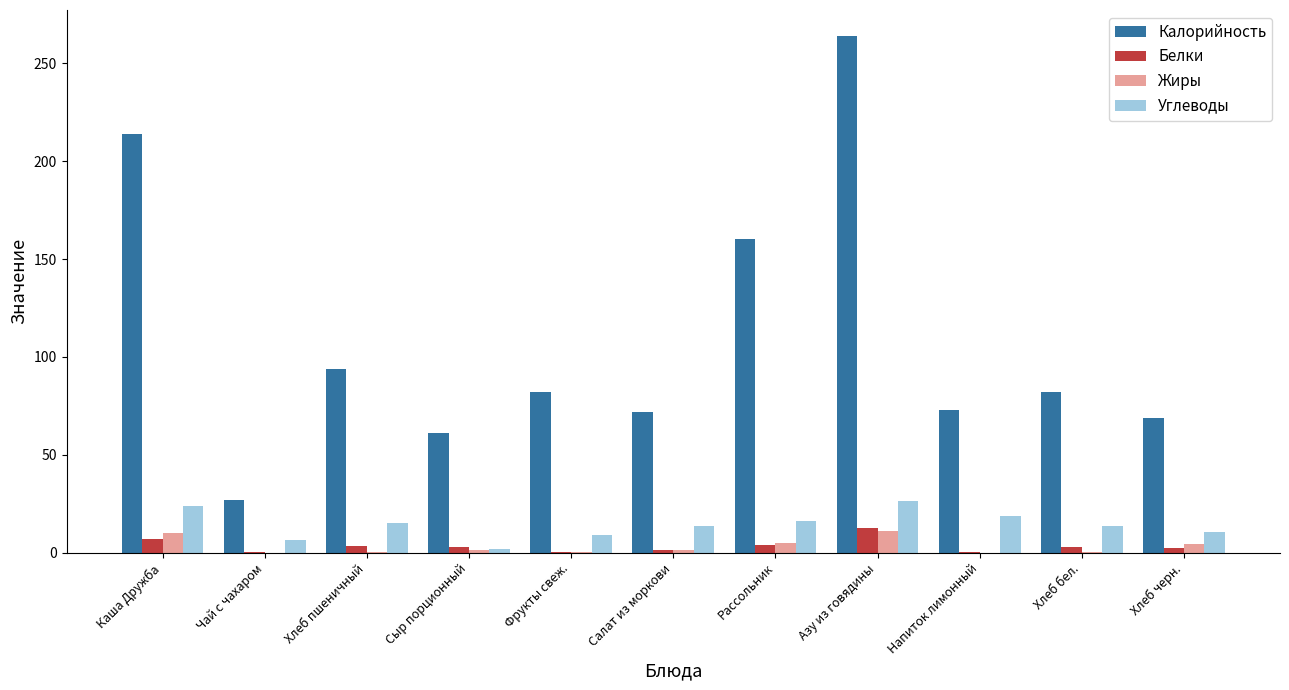

Which series has the largest total across all categories?

Калорийность